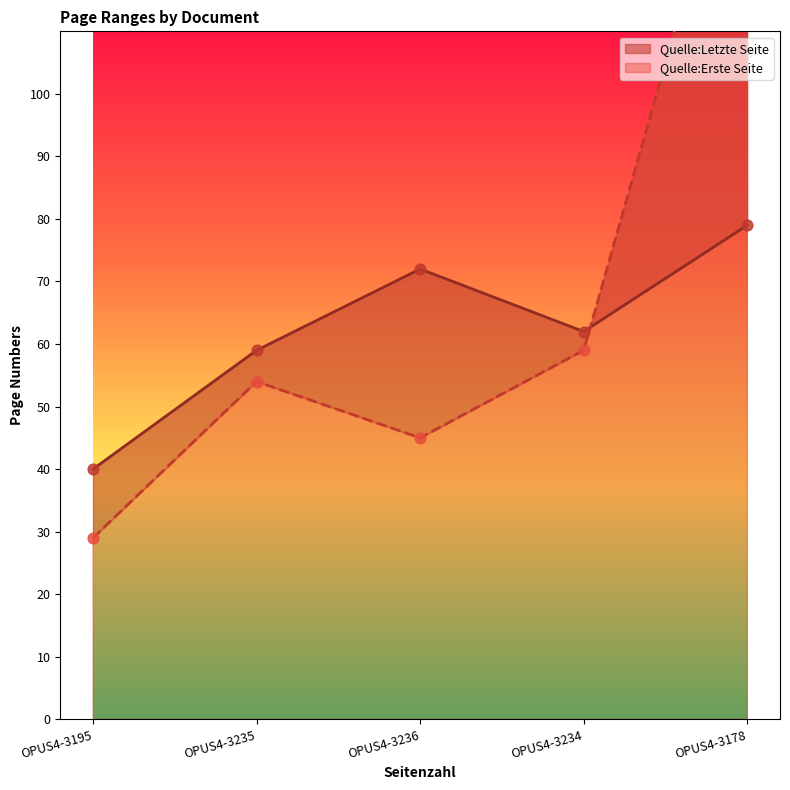

What is the total value across all series at OPUS4-3195?

69